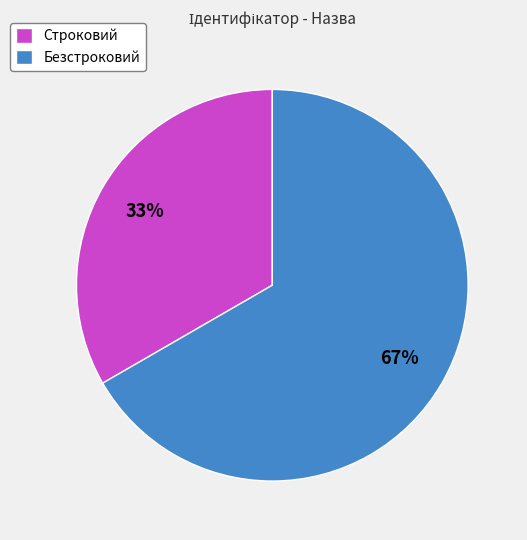

Is there any slice that represents more than half of the pie?

Yes